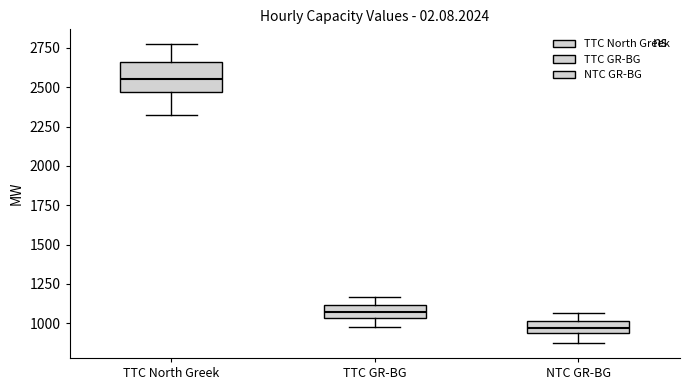

Where does the lower whisker of the box for TTC GR-BG end on the y-axis? The values are not printed on the chart, so give them approximately, as read against the axis.

1000